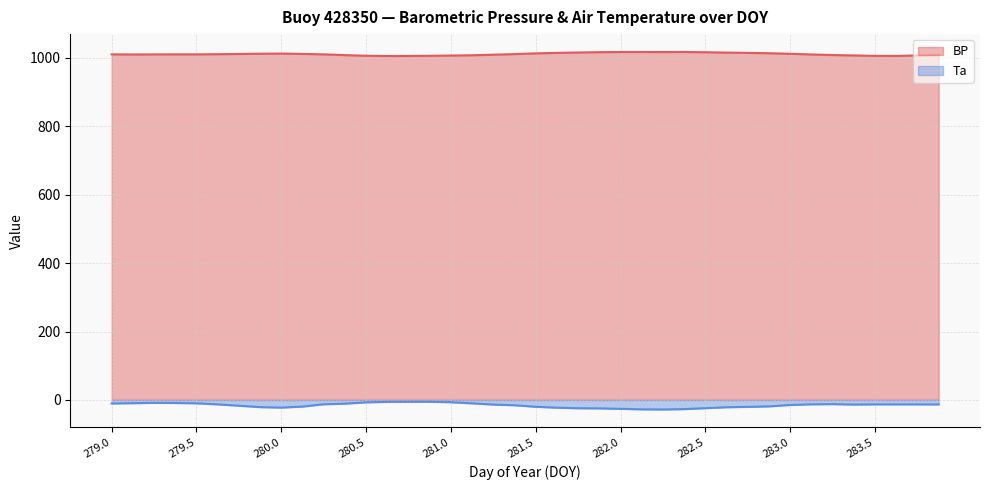

How many lines are shown in the chart?

2